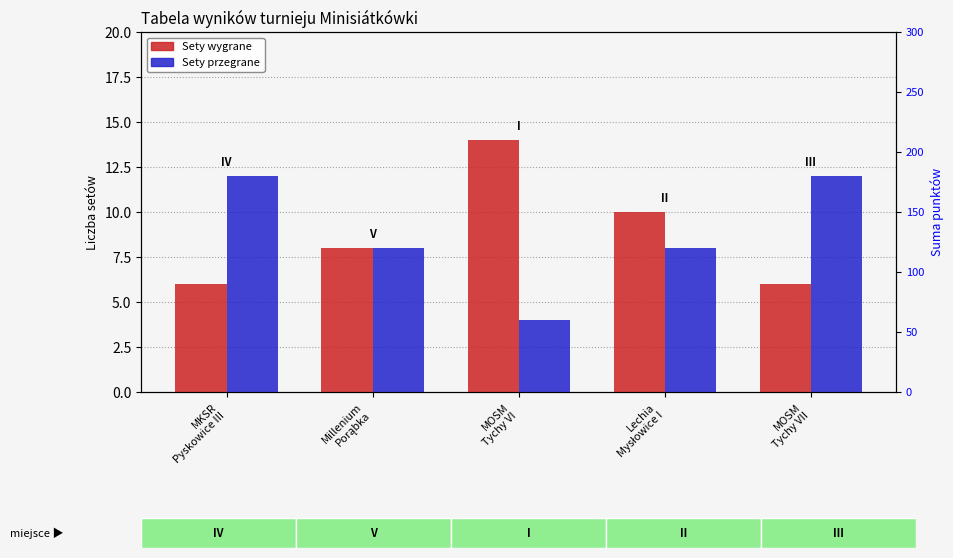

What is the label of the 2nd bar from the right?

Lechia
Mysłowice I